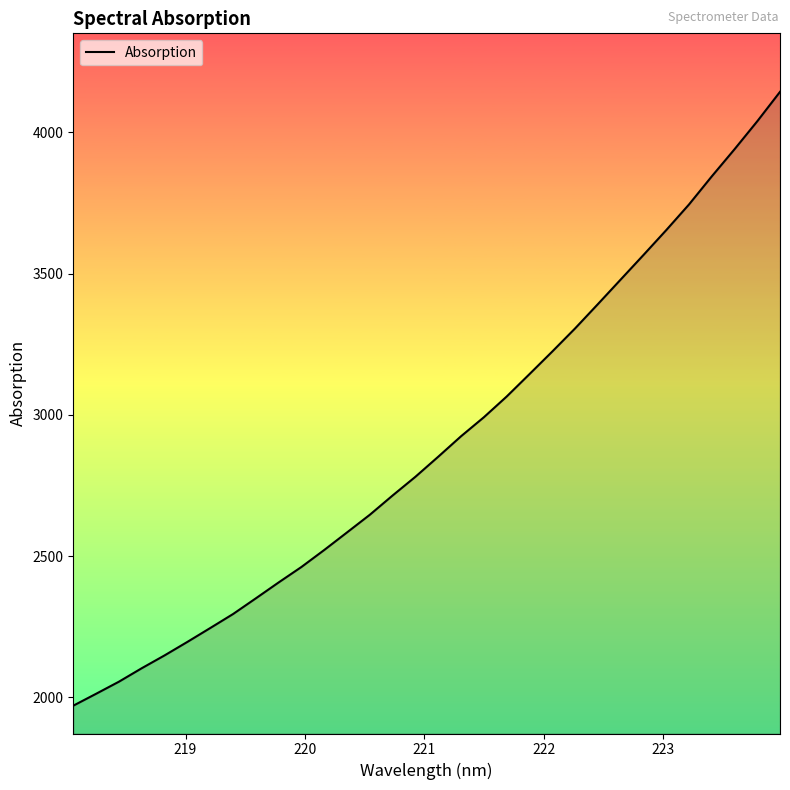

What is the greatest value displayed?

4143.8